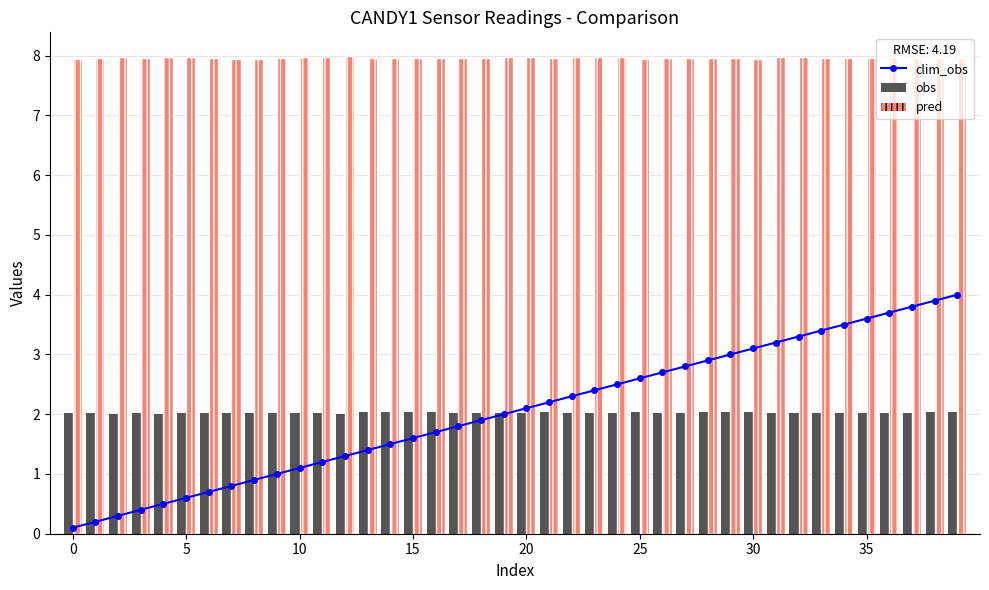

At 5, list the series in order from smallest to largest.

clim_obs, obs, pred